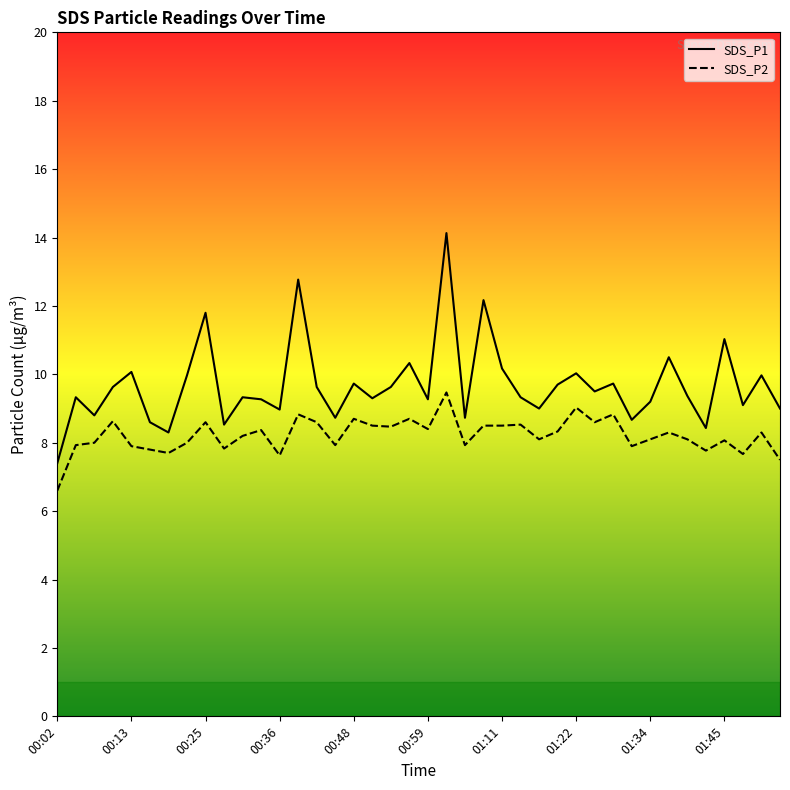

Which category has the lowest value across all series?

00:02